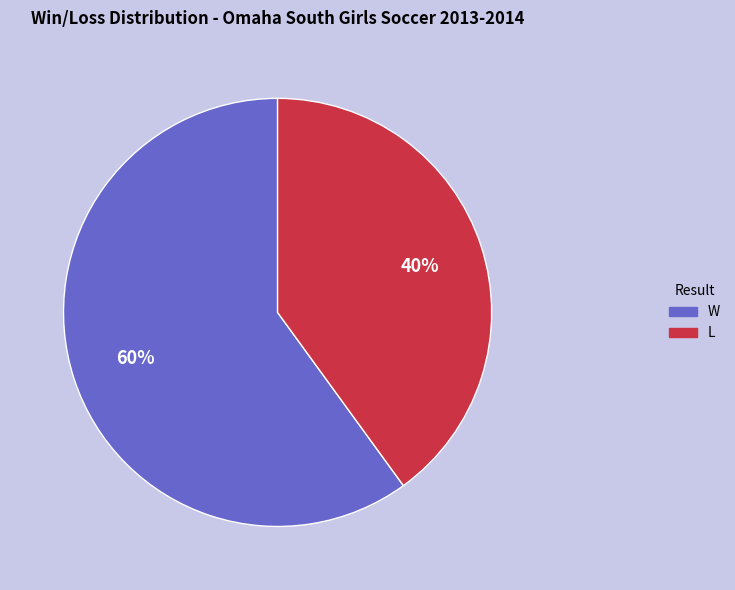

Is there a majority slice in this chart?

Yes